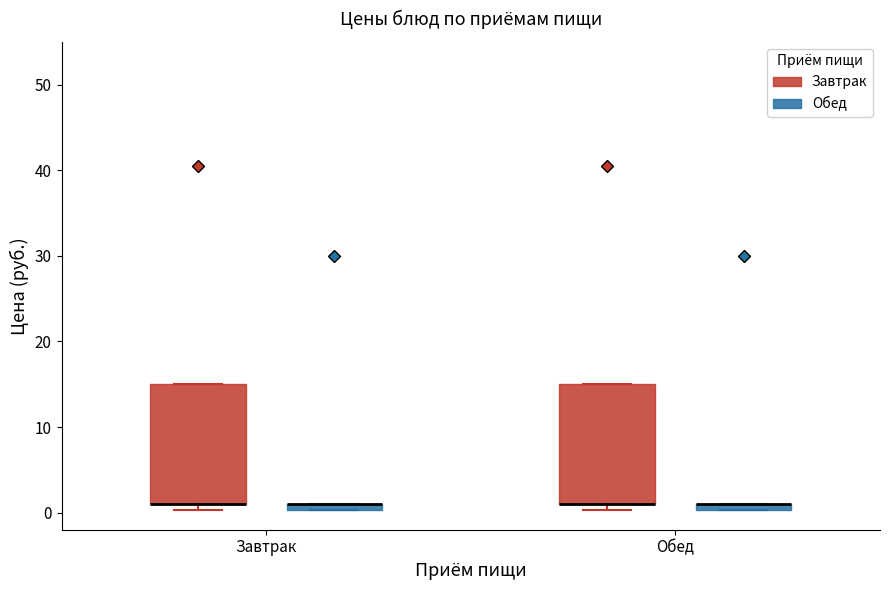

Where is the lower edge of the box for Обед (Обед) on the y-axis? The values are not printed on the chart, so give them approximately, as read against the axis.

0